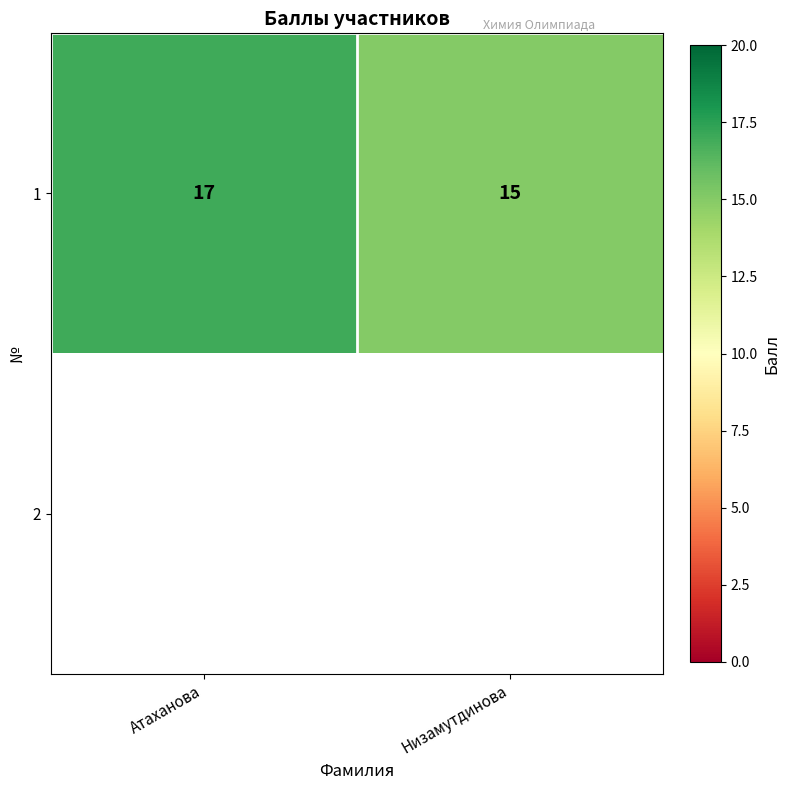

What is the sum of the 1 values at Атаханова and Низамутдинова?

32